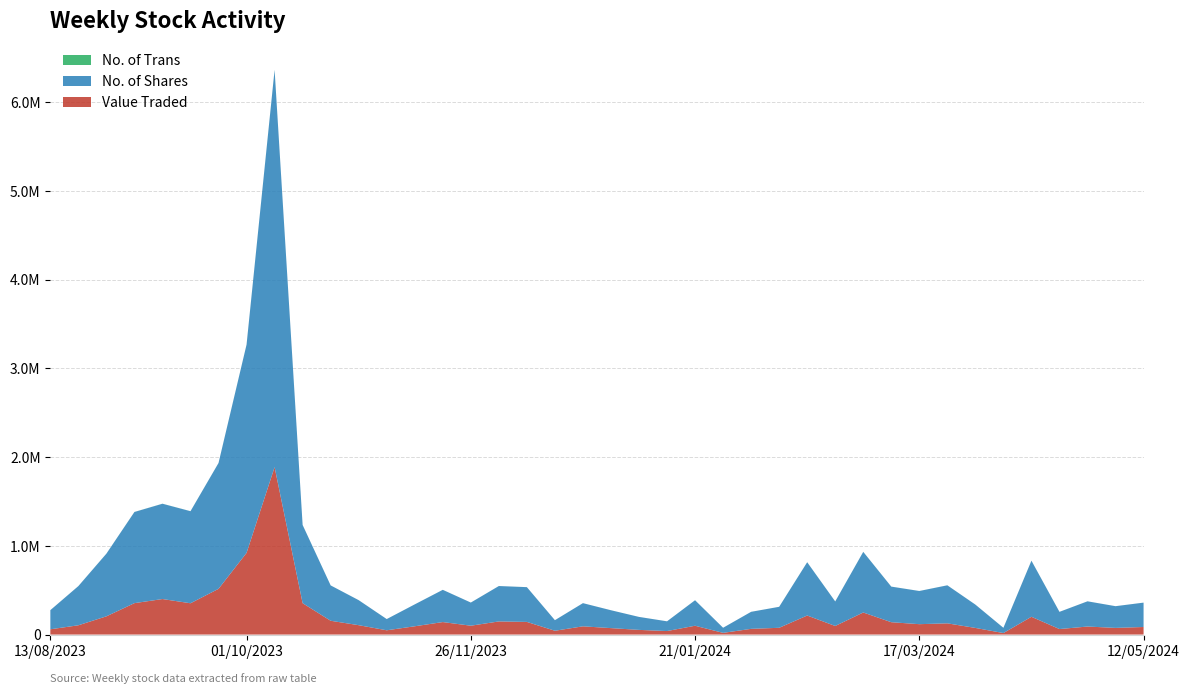

Reading left to right, list all the values displayed in this chart.

Value Traded: 12/05/2024=85210	05/05/2024=75118	28/04/2024=90438	21/04/2024=62049	14/04/2024=200298	07/04/2024=17011	31/03/2024=74724	24/03/2024=126429	17/03/2024=117078	10/03/2024=139172	03/03/2024=248737	25/02/2024=96753	18/02/2024=214582	11/02/2024=76256	04/02/2024=64334	28/01/2024=19169	21/01/2024=99364	14/01/2024=39557	07/01/2024=52644	31/12/2023=72601	24/12/2023=92823	17/12/2023=42895	10/12/2023=142527	03/12/2023=147972	26/11/2023=99774	19/11/2023=140807	12/11/2023=93405	05/11/2023=48072	29/10/2023=105683	22/10/2023=155409	15/10/2023=353581	08/10/2023=1886640	01/10/2023=920552	24/09/2023=515353	17/09/2023=352694	10/09/2023=400285	03/09/2023=354132	27/08/2023=205562	20/08/2023=104598	13/08/2023=59304
No. of Trans: 12/05/2024=155	05/05/2024=161	28/04/2024=180	21/04/2024=182	14/04/2024=376	07/04/2024=69	31/03/2024=201	24/03/2024=279	17/03/2024=289	10/03/2024=251	03/03/2024=405	25/02/2024=251	18/02/2024=320	11/02/2024=162	04/02/2024=111	28/01/2024=74	21/01/2024=196	14/01/2024=85	07/01/2024=108	31/12/2023=118	24/12/2023=171	17/12/2023=165	10/12/2023=225	03/12/2023=231	26/11/2023=141	19/11/2023=190	12/11/2023=165	05/11/2023=94	29/10/2023=172	22/10/2023=192	15/10/2023=299	08/10/2023=1478	01/10/2023=840	24/09/2023=398	17/09/2023=381	10/09/2023=536	03/09/2023=559	27/08/2023=265	20/08/2023=195	13/08/2023=185
No. of Shares: 12/05/2024=274583	05/05/2024=244657	28/04/2024=284187	21/04/2024=193860	14/04/2024=632014	07/04/2024=59047	31/03/2024=262874	24/03/2024=428500	17/03/2024=373789	10/03/2024=401071	03/03/2024=683122	25/02/2024=276443	18/02/2024=600478	11/02/2024=236493	04/02/2024=191934	28/01/2024=57369	21/01/2024=287392	14/01/2024=109735	07/01/2024=146187	31/12/2023=201461	24/12/2023=261076	17/12/2023=119095	10/12/2023=391622	03/12/2023=398890	26/11/2023=260805	19/11/2023=363204	12/11/2023=246763	05/11/2023=126462	29/10/2023=281906	22/10/2023=398421	15/10/2023=881142	08/10/2023=4476070	01/10/2023=2346626	24/09/2023=1418046	17/09/2023=1037426	10/09/2023=1073921	03/09/2023=1027208	27/08/2023=706108	20/08/2023=441771	13/08/2023=215686